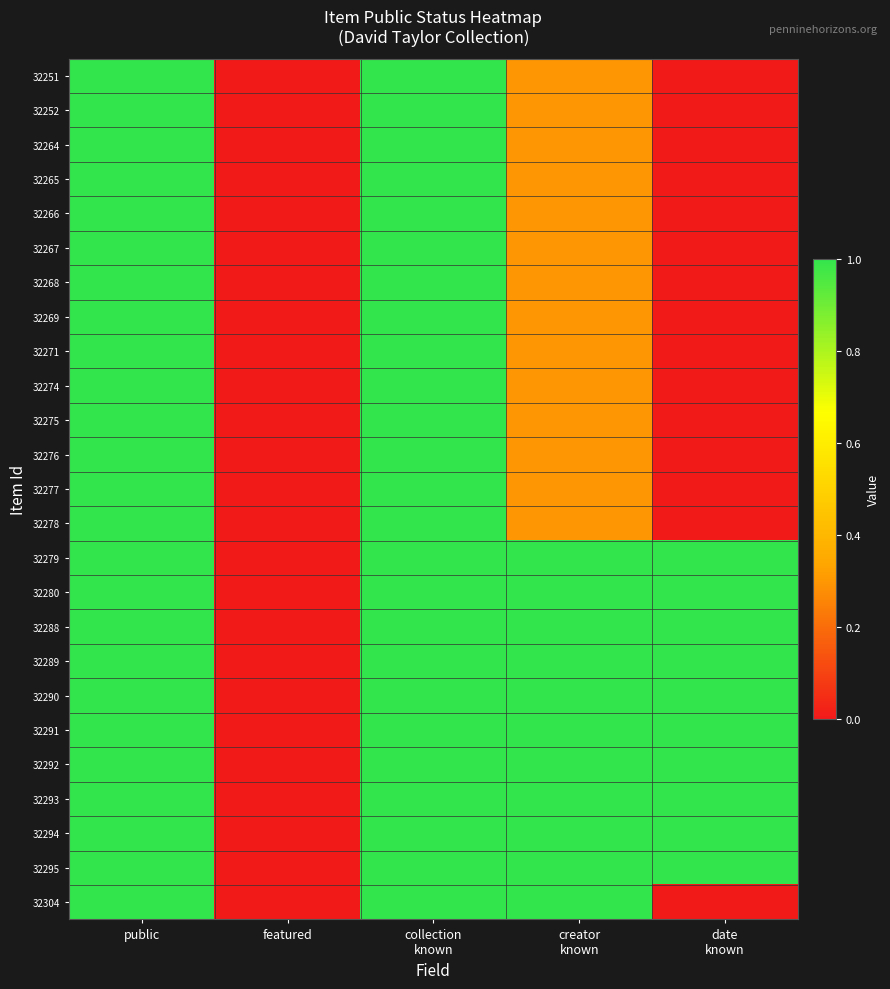

Rank the series at creator known from highest to lowest value.

32279, 32280, 32288, 32289, 32290, 32291, 32292, 32293, 32294, 32295, 32304, 32251, 32252, 32264, 32265, 32266, 32267, 32268, 32269, 32271, 32274, 32275, 32276, 32277, 32278